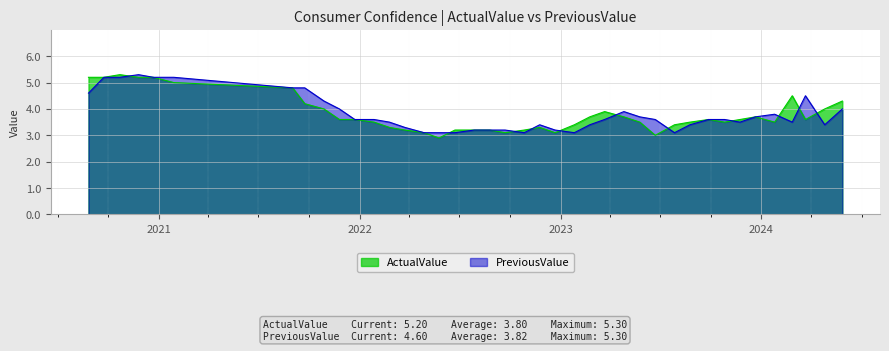

Rank the categories by PreviousValue value from highest to lowest.

2020.11.25, 2021.01.28, 2020.12.22, 2020.10.22, 2020.09.23, 2021.09.23, 2021.09.01, 2020.08.26, 2024.03.21, 2021.10.28, 2024.05.27, 2021.11.25, 2023.04.26, 2024.01.25, 2023.12.21, 2023.05.25, 2023.10.26, 2023.09.27, 2023.06.22, 2023.03.22, 2022.01.27, 2021.12.23, 2024.02.26, 2023.11.23, 2022.02.24, 2024.04.25, 2023.08.24, 2023.02.23, 2022.11.24, 2022.03.24, 2022.12.22, 2022.09.22, 2022.08.25, 2022.07.28, 2023.07.27, 2023.01.26, 2022.10.27, 2022.06.23, 2022.05.25, 2022.04.28